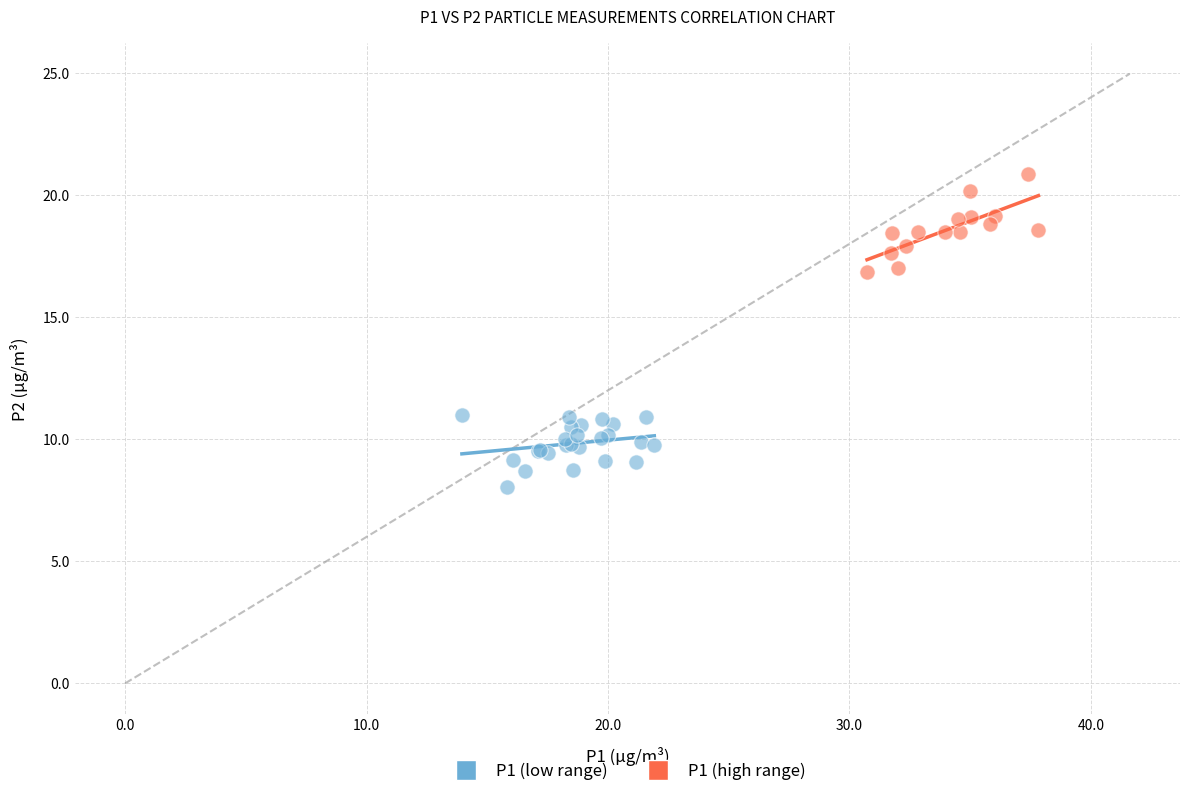

Which series reaches the maximum Y coordinate?

P1 (high range)